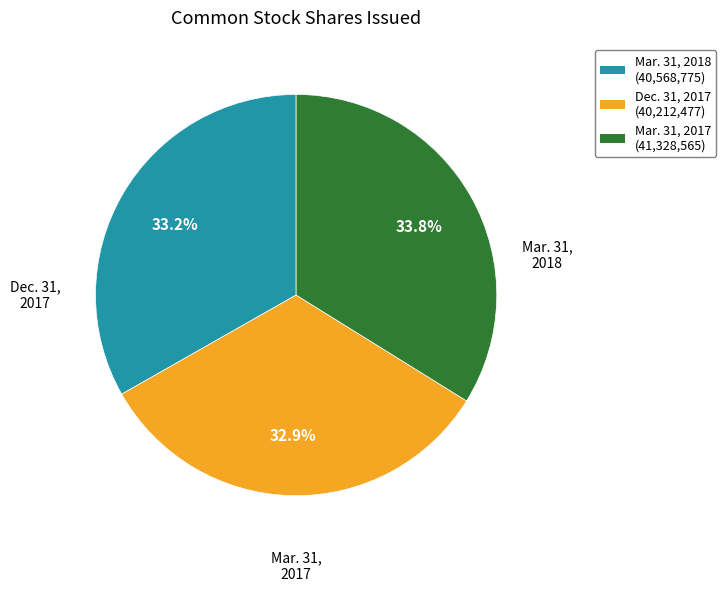

To the nearest percent, what percentage of the pie is Mar. 31, 2017?

34%